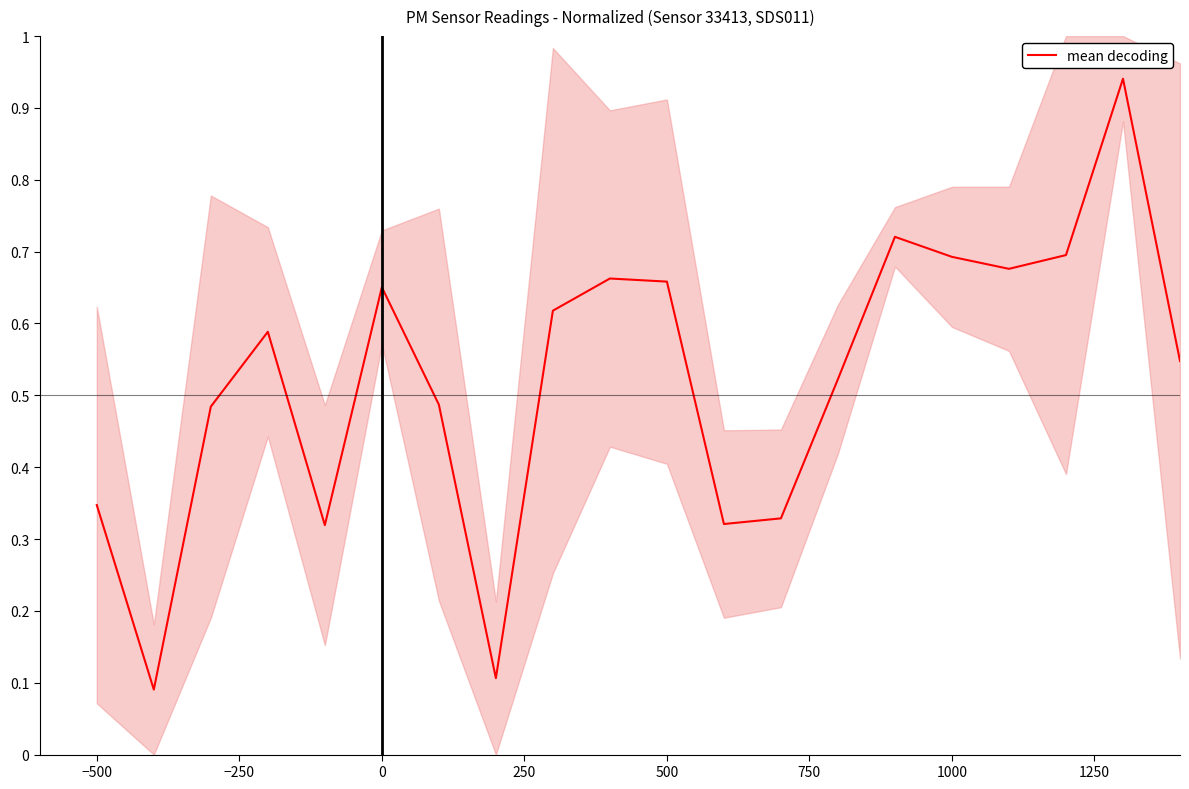

The value of mean decoding at 1000 is 0.2. True or false?

False